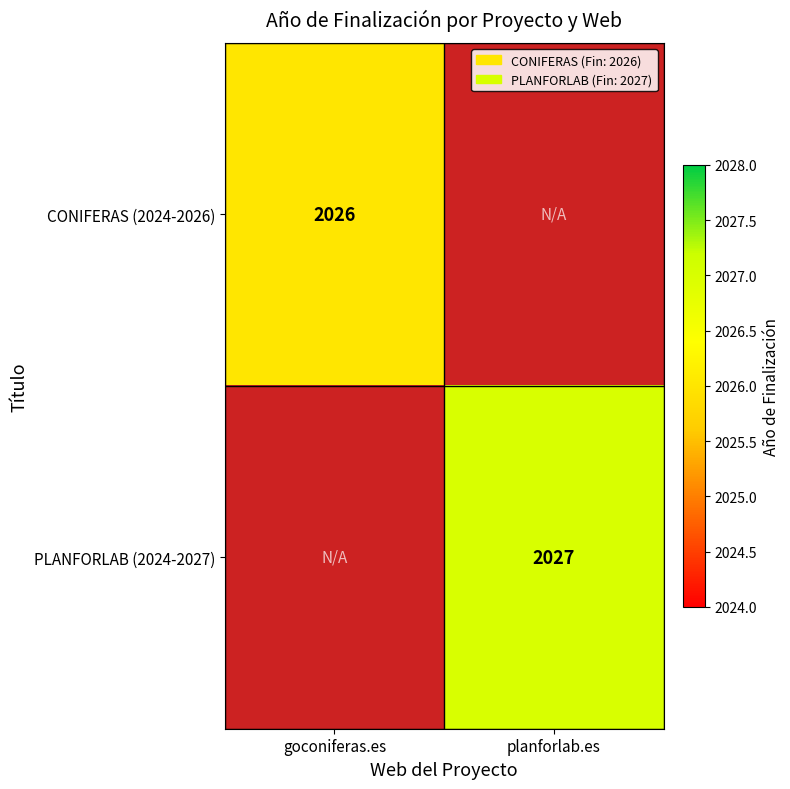

True or false: PLANFORLAB (2024-2027) has a value of 2027 at planforlab.es.

True